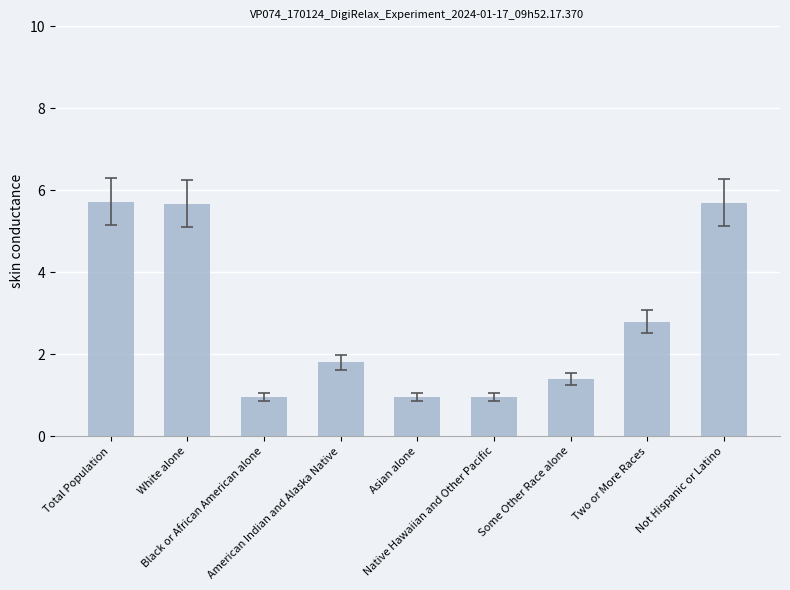

What is the value of the 7th bar from the left?

1.4